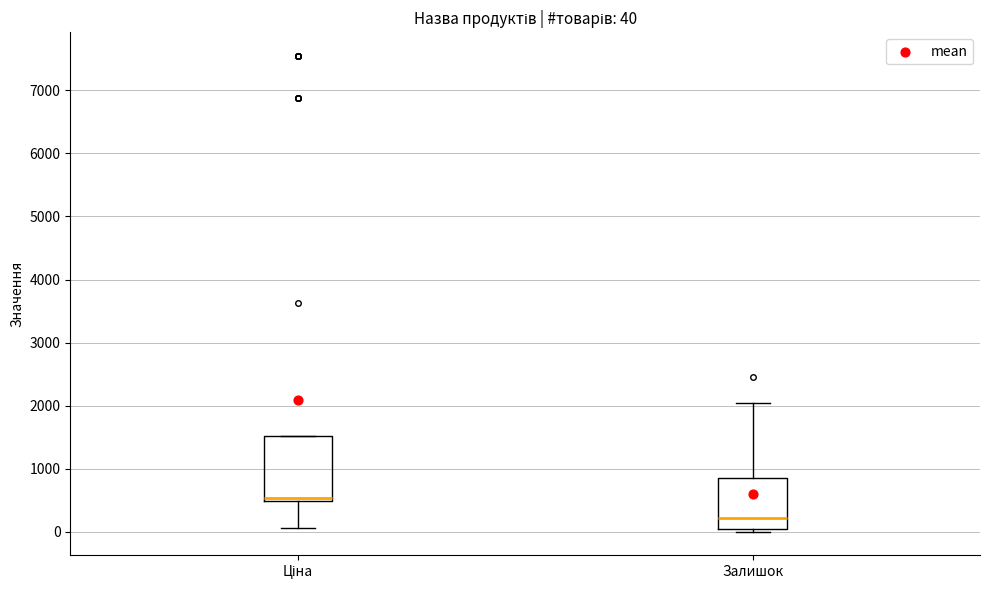

Which box is the tallest, from its lower edge to its upper edge?

Ціна